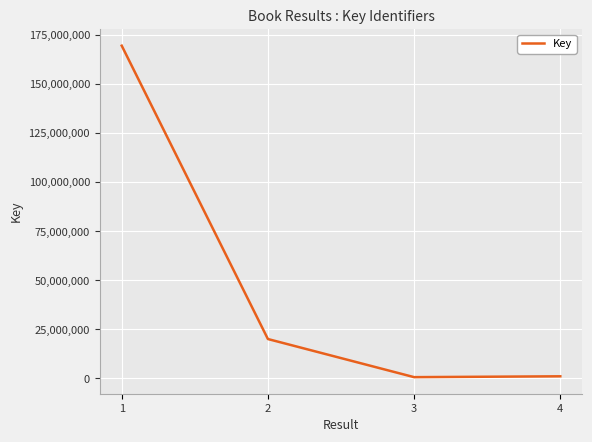

What is the average value?

47853653